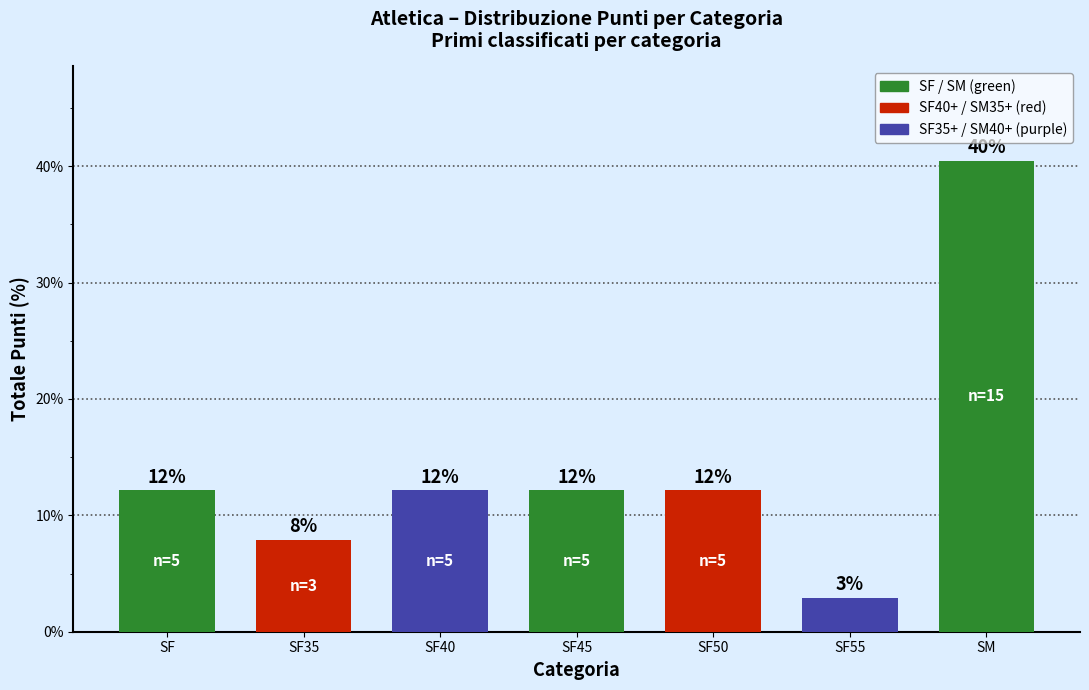

What is the value of the 2nd bar from the left?

7.9